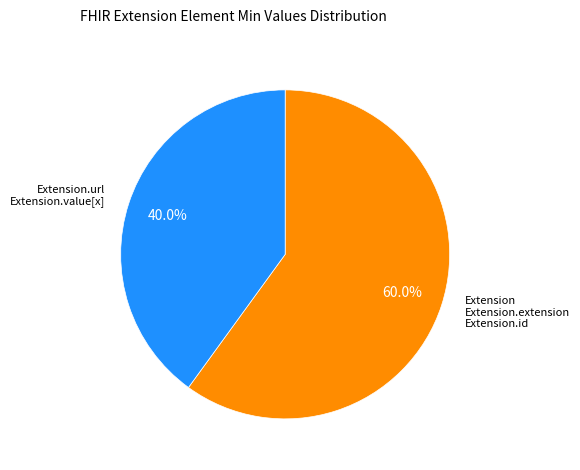

How many segments does this pie chart have?

2